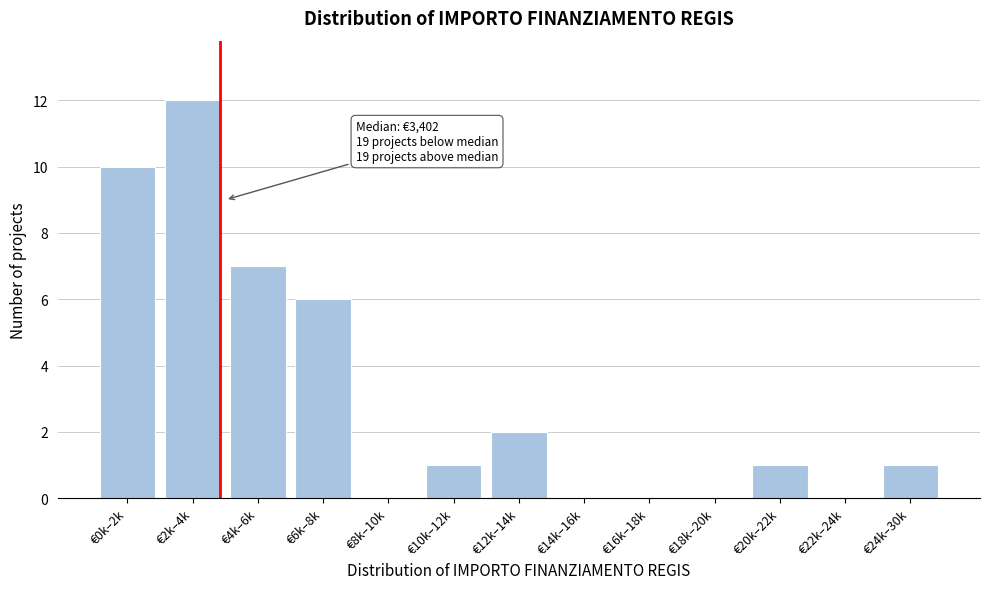

Reading left to right, extract all data points from this chart.

€0k–2k=10	€2k–4k=12	€4k–6k=7	€6k–8k=6	€8k–10k=0	€10k–12k=1	€12k–14k=2	€14k–16k=0	€16k–18k=0	€18k–20k=0	€20k–22k=1	€22k–24k=0	€24k–30k=1